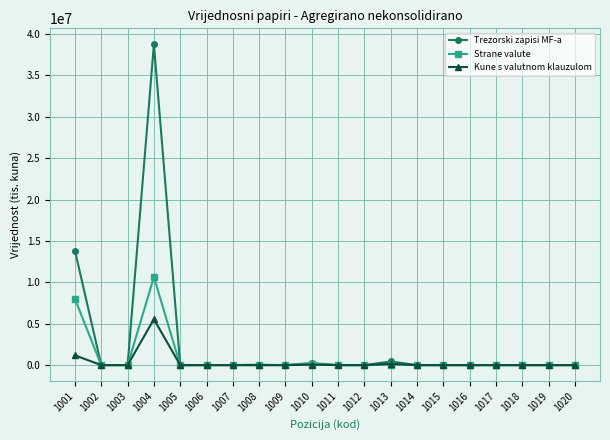

At which category is the sum across all series the highest?

1004